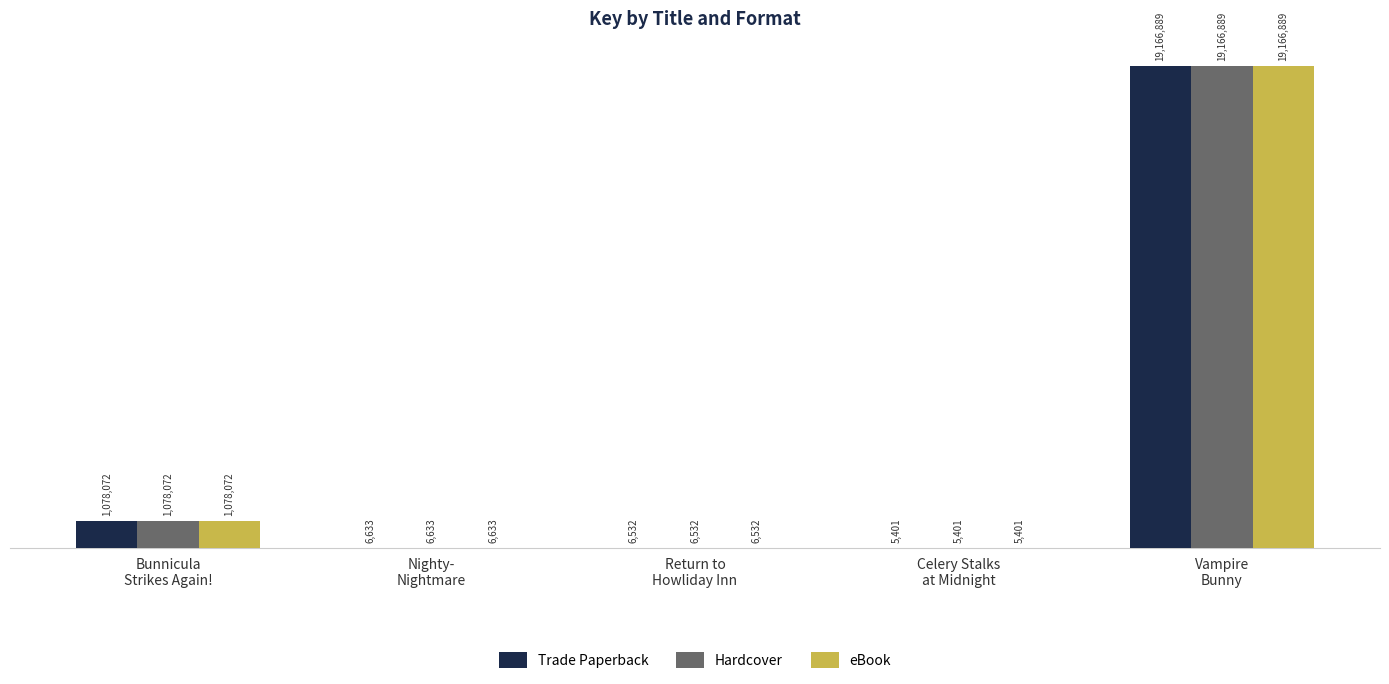

What is the label of the 2nd bar from the left?

Nighty-
Nightmare